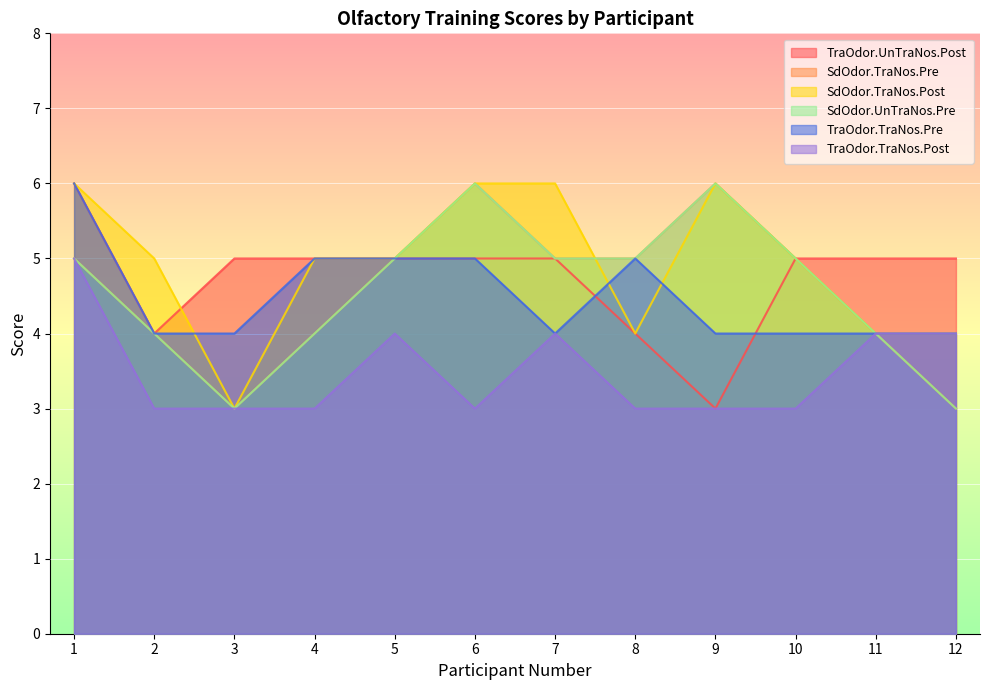

How many SdOdor.TraNos.Post values are between 4 and 6?

11